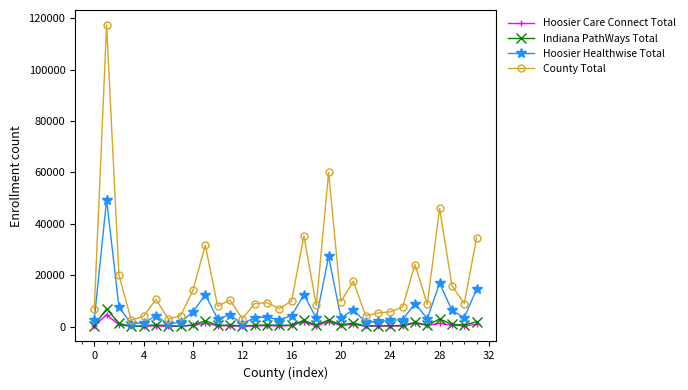

Which series has the largest range (max minus min)?

County Total